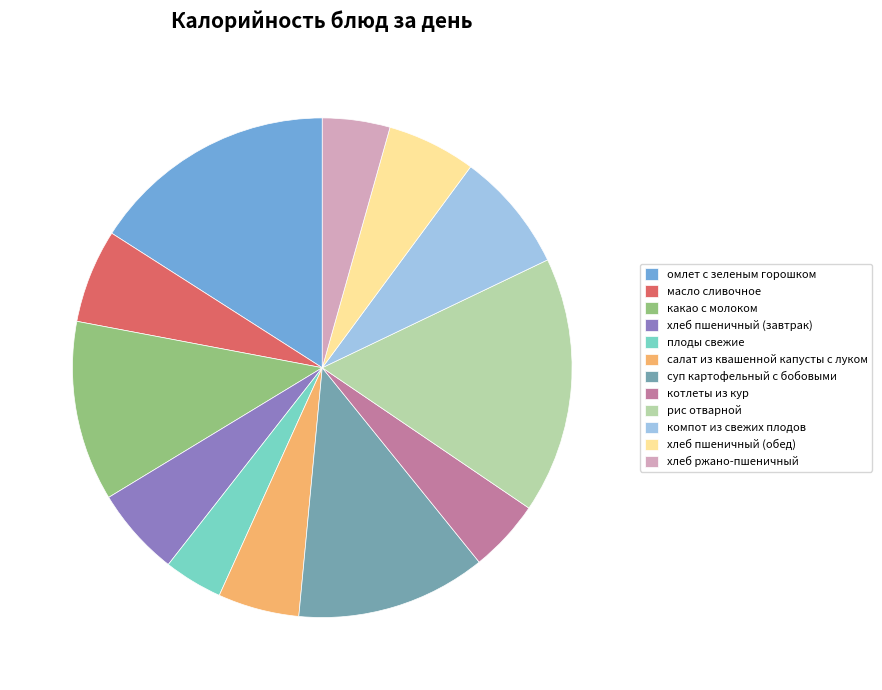

The рис отварной slice represents 17% of the pie. True or false?

True